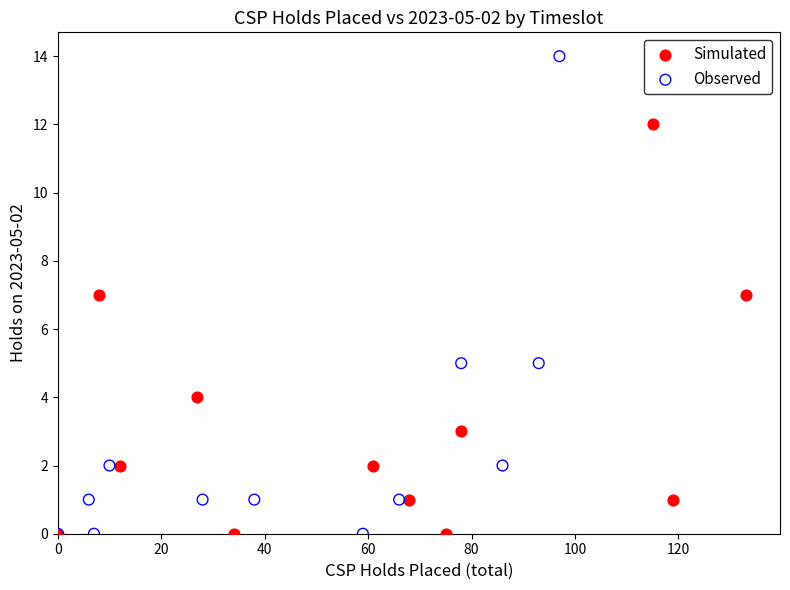

Which series reaches the maximum Y coordinate?

Observed